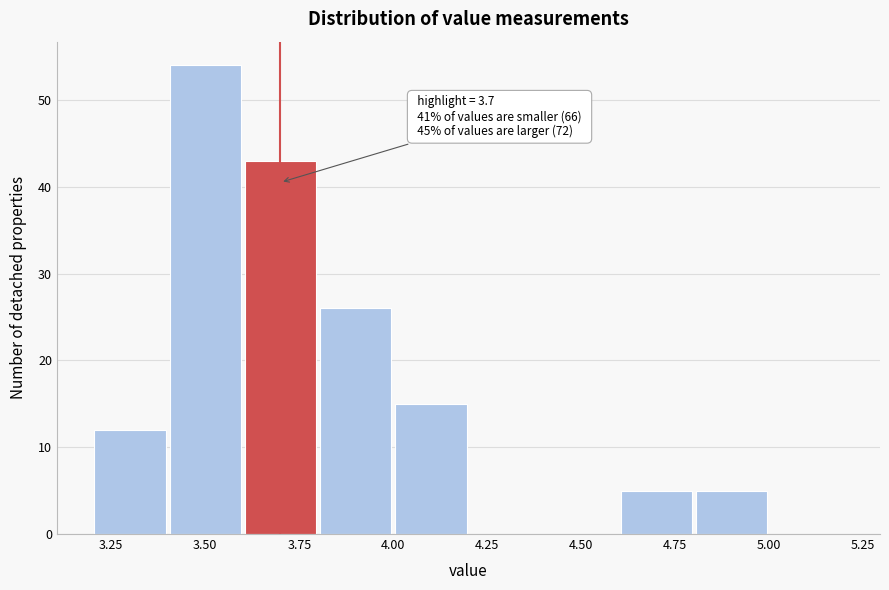

Over which range of the x-axis is the bar tallest?

3.4 to 3.6